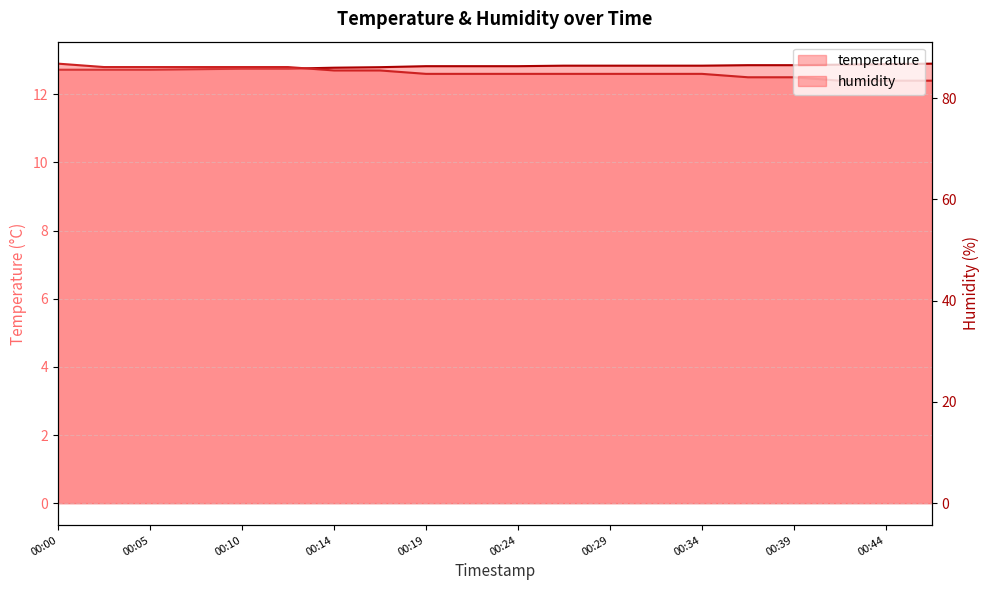

Does the chart display data point markers on the line(s)?

No